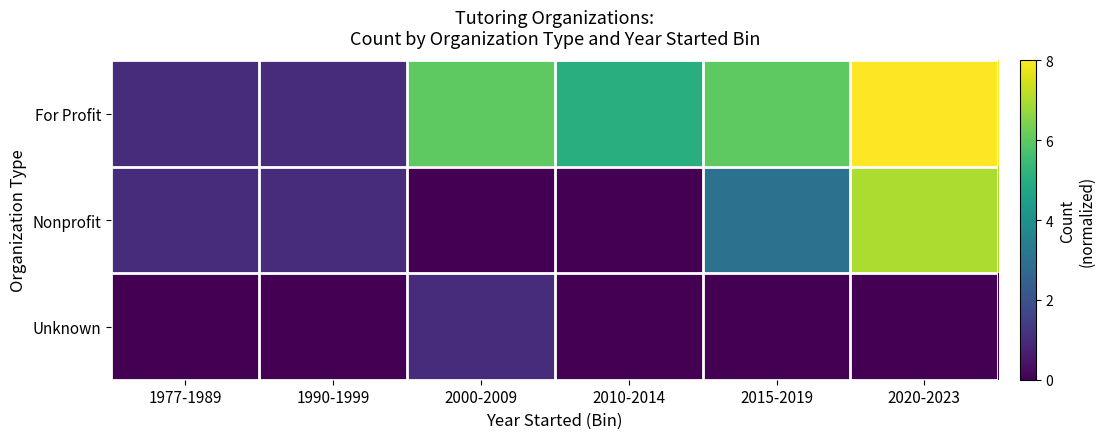

Which category has the lowest value across all series?

2000-2009